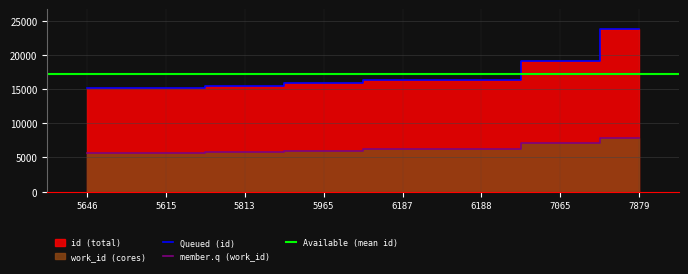

The value of member.q (work_id) at 5615 is 3440. True or false?

False